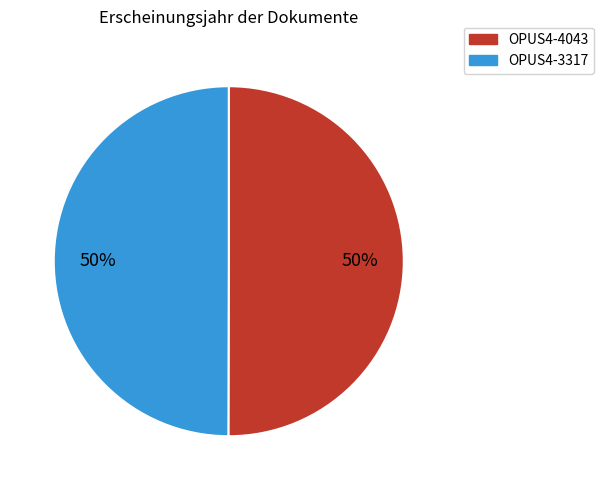

Approximately how many times larger is the value at OPUS4-4043 compared to OPUS4-3317?

1.0